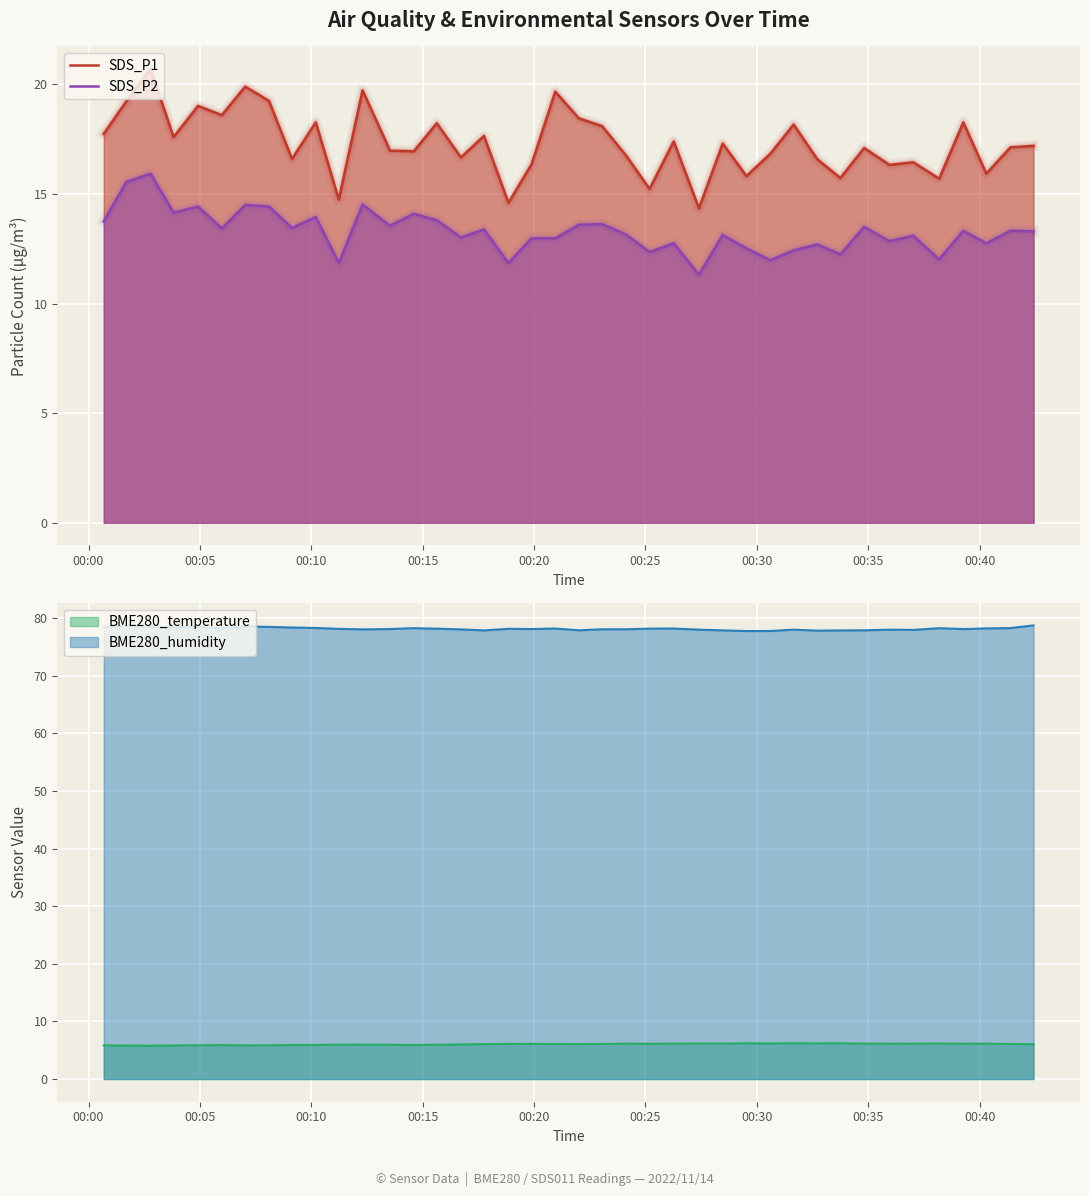

What is the minimum value for SDS_P2?

11.3